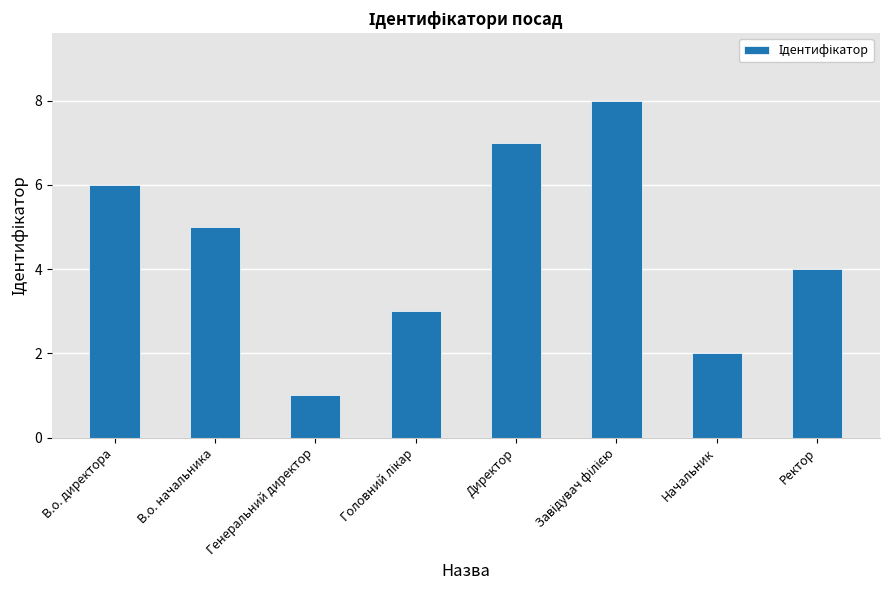

How many distinct data groups are displayed?

1